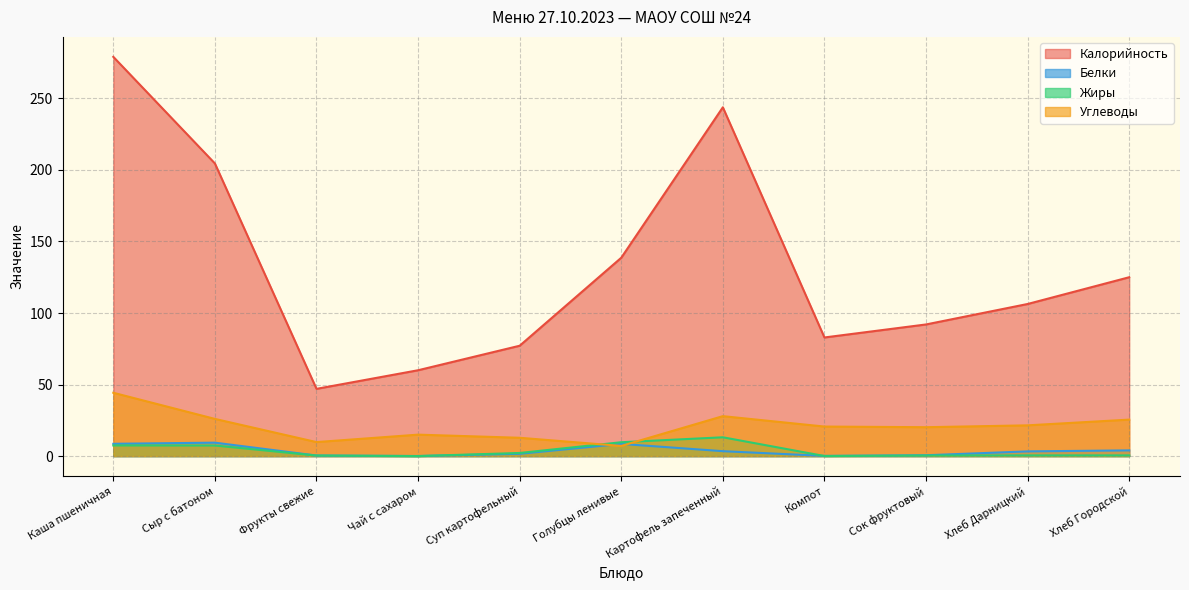

What is the label of the 6th point from the left?

Голубцы ленивые